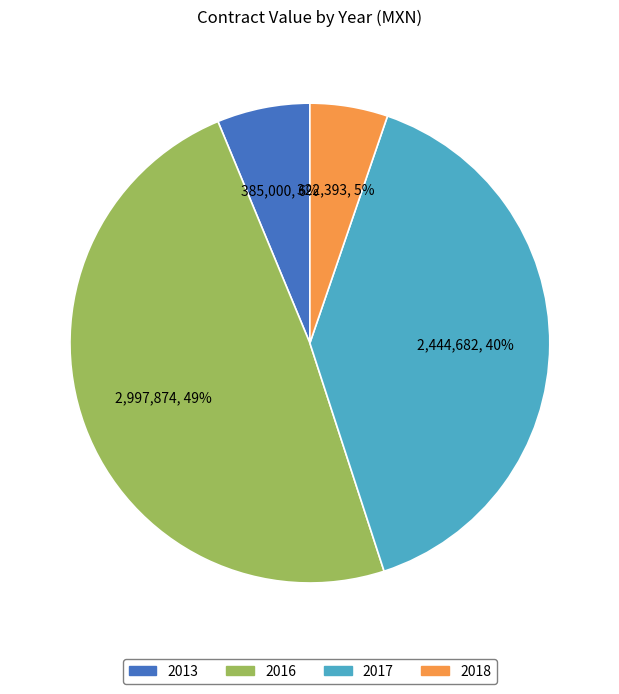

To the nearest percent, what is the difference between the largest and smallest slice percentages?

44%